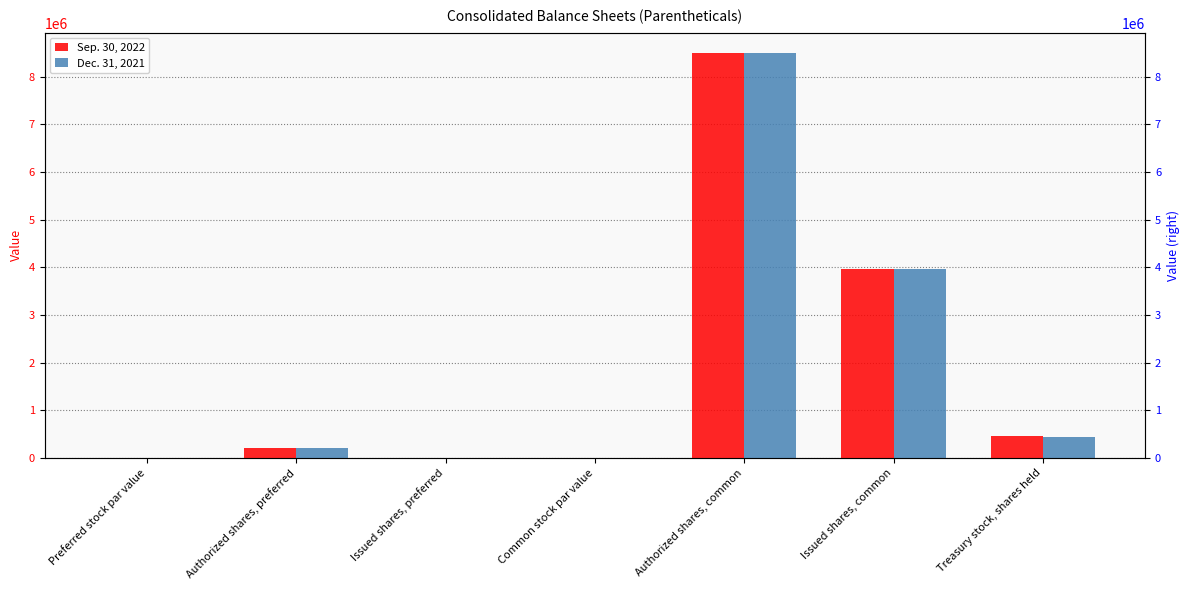

Is the value of Sep. 30, 2022 at Authorized shares, preferred greater than the value of Dec. 31, 2021 at Authorized shares, common?

No